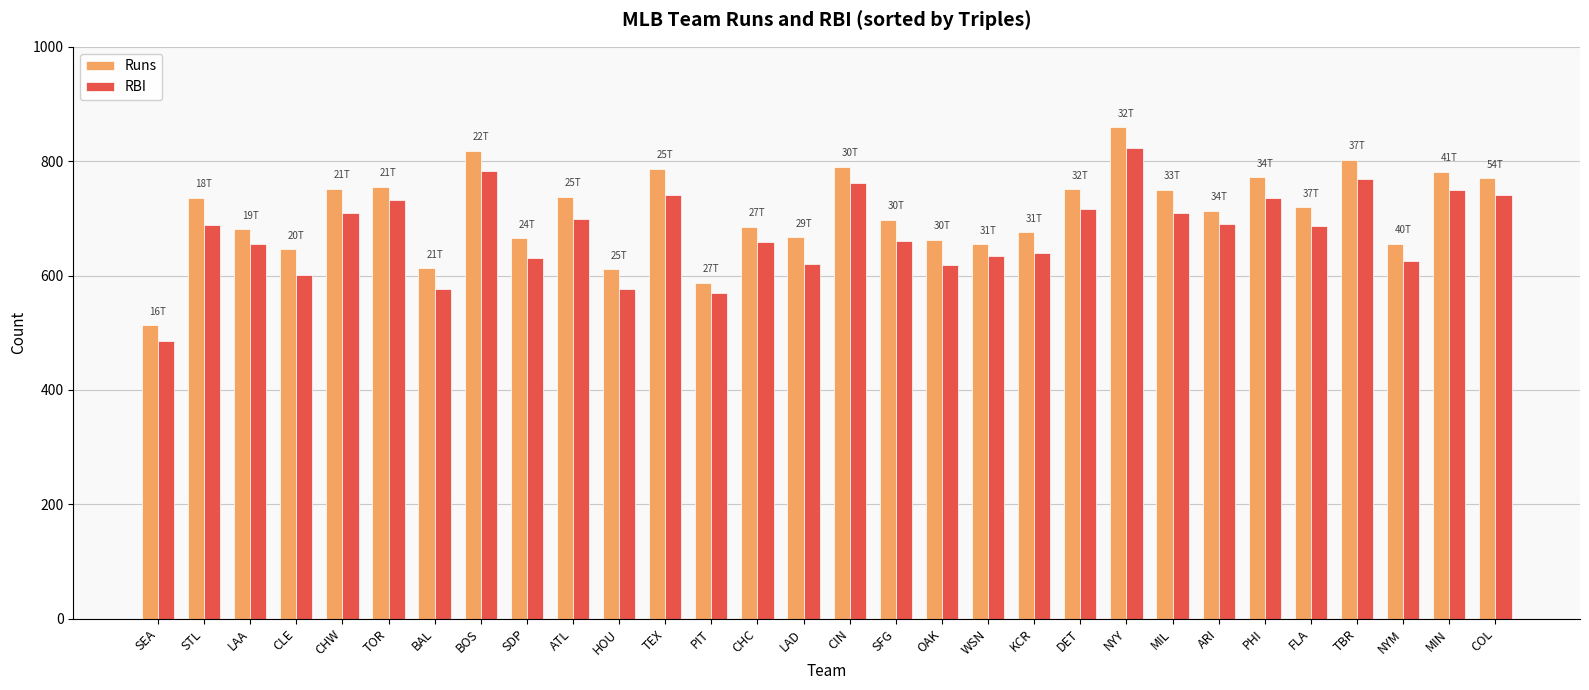

At which category is the sum across all series the highest?

NYY